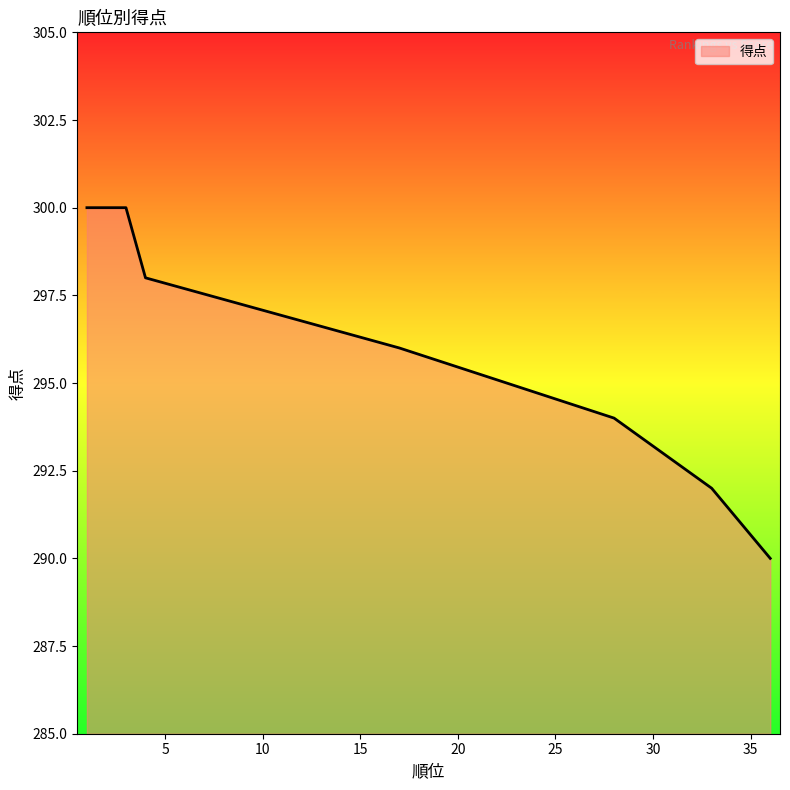

The chart shows a value of 113 at 28. True or false?

False